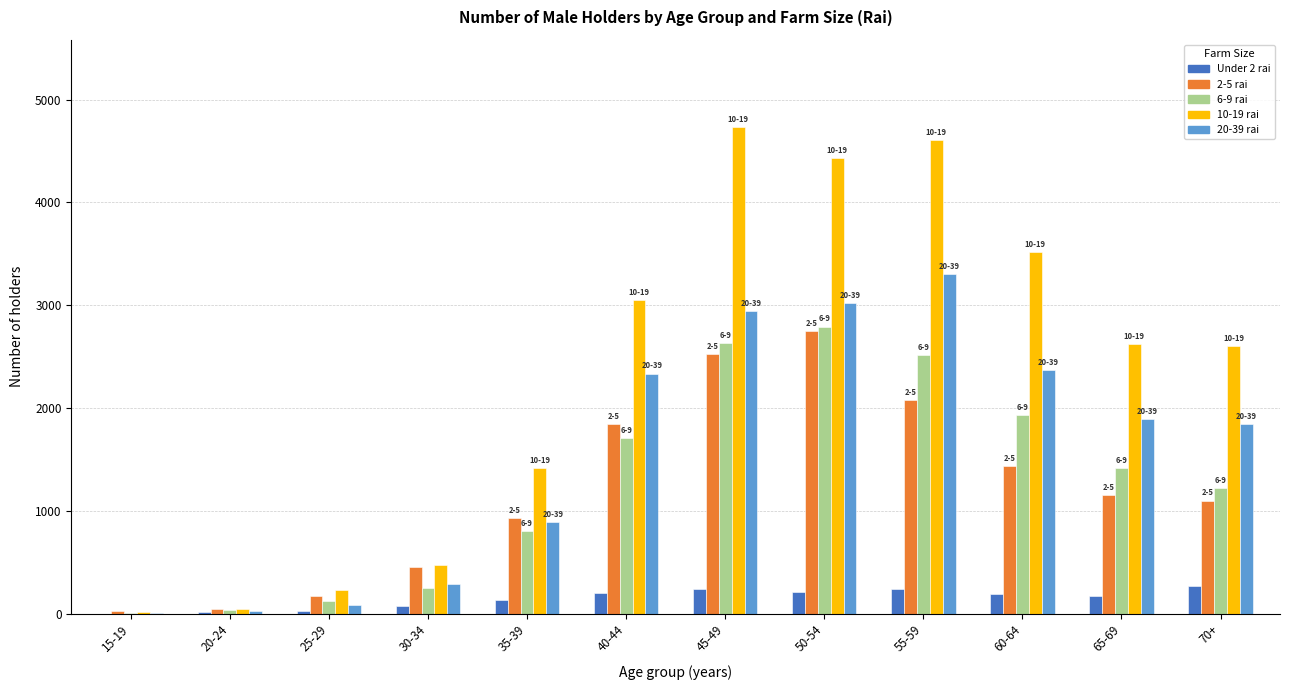

Which label corresponds to the largest value in the chart?

45-49